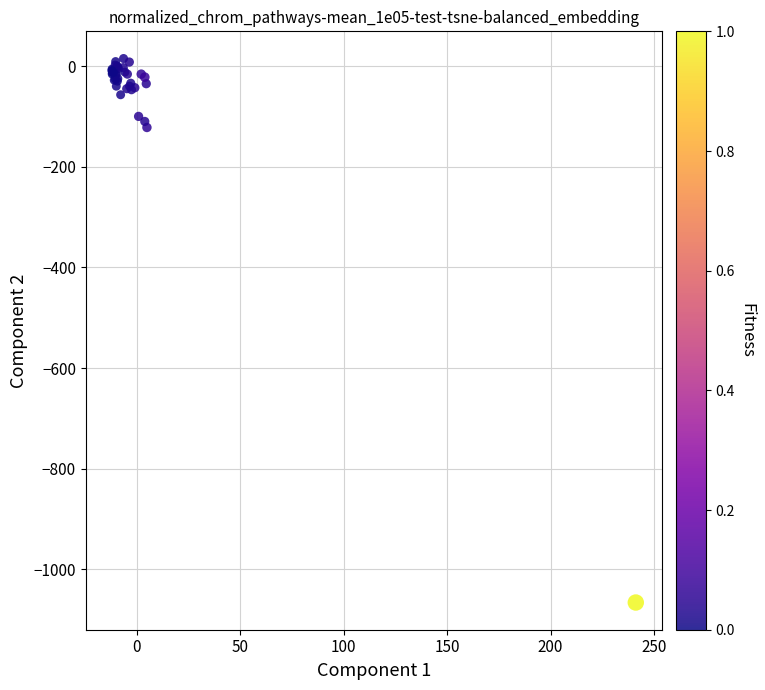

What Y value in the scatter plot is closest to -525?

-122